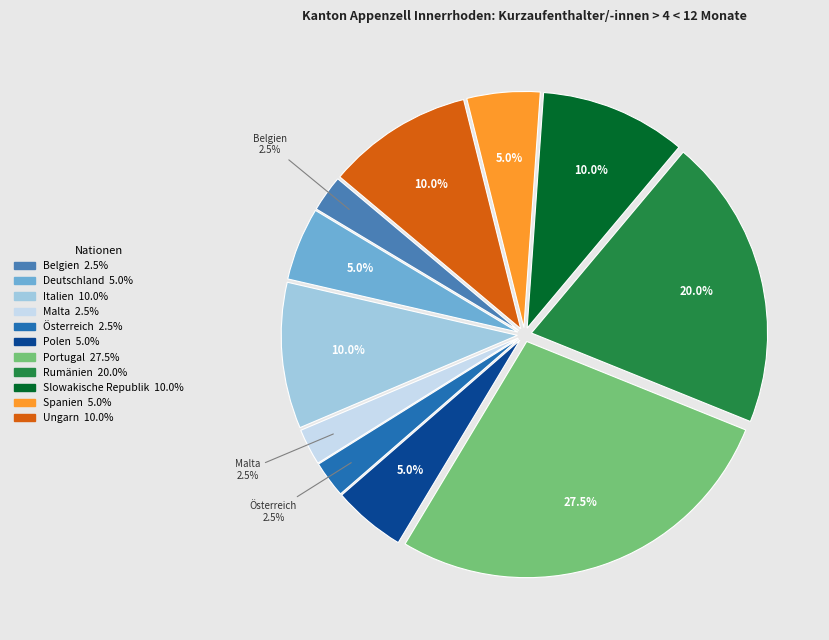

To the nearest percent, what is the average slice percentage?

9%